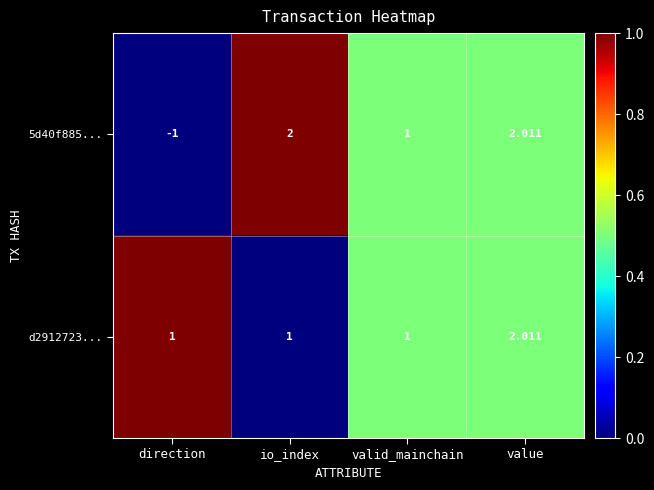

Which label corresponds to the largest value in the chart?

value